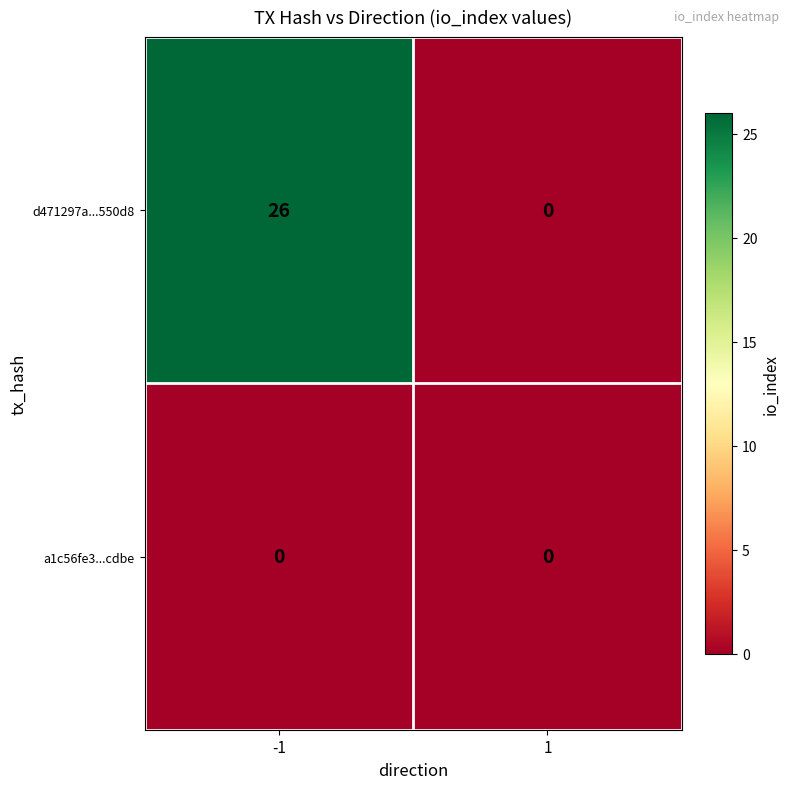

At which category is the sum across all series the highest?

-1